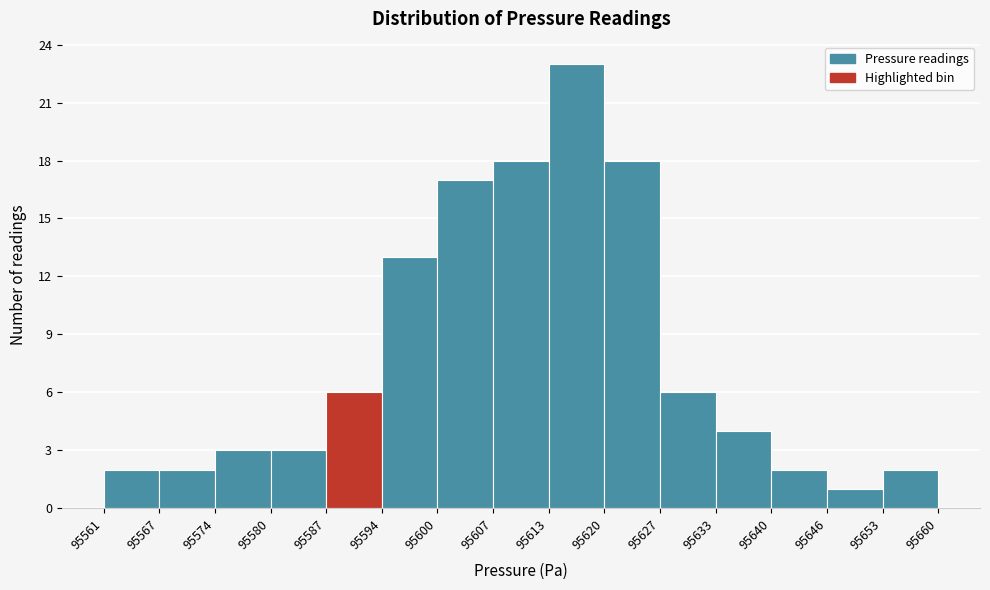

How tall is the bar that spans 95640 to 95646 on the x-axis? The values are not printed on the chart, so give them approximately, as read against the axis.

2